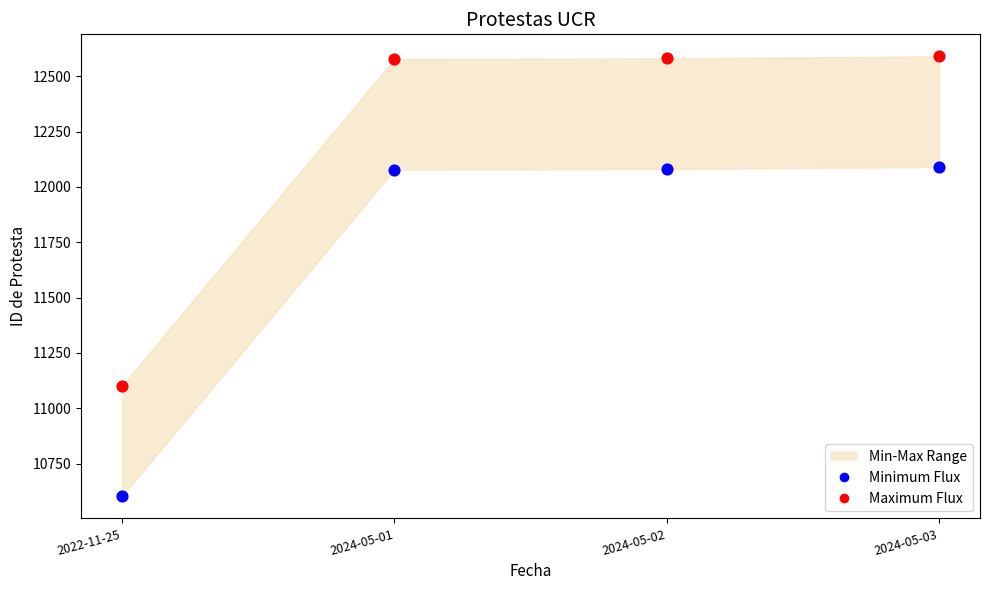

Which series contains the lowest Y value?

Minimum Flux